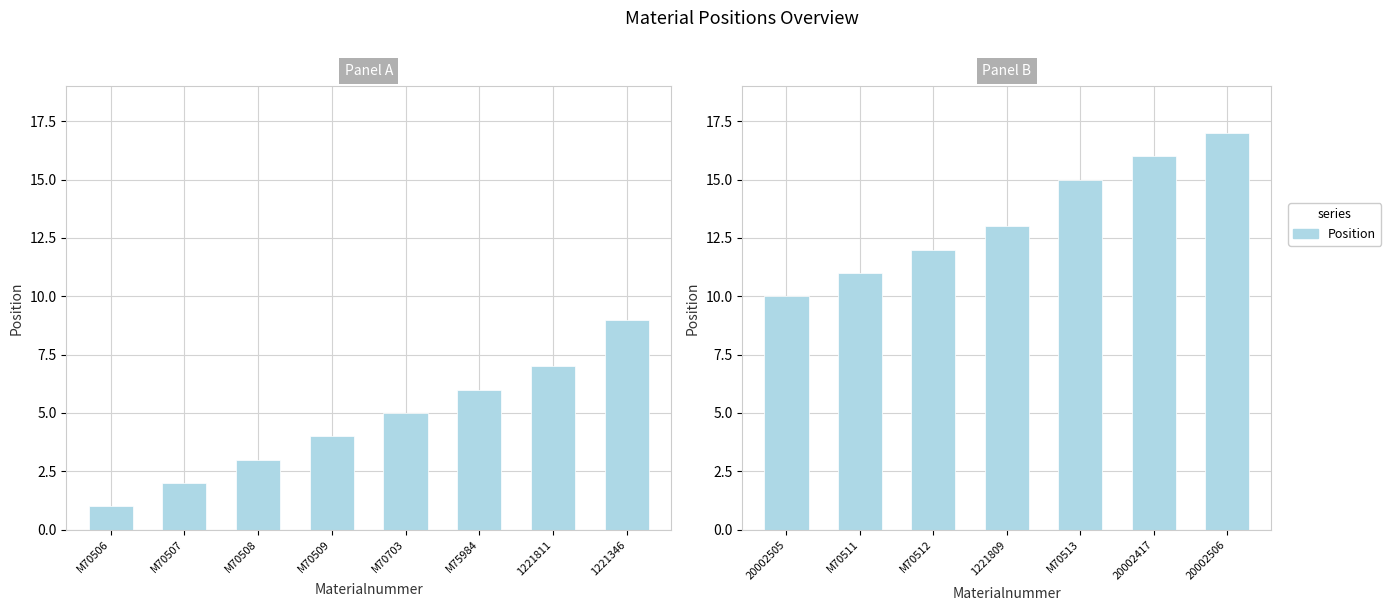

What is the greatest value displayed?

17